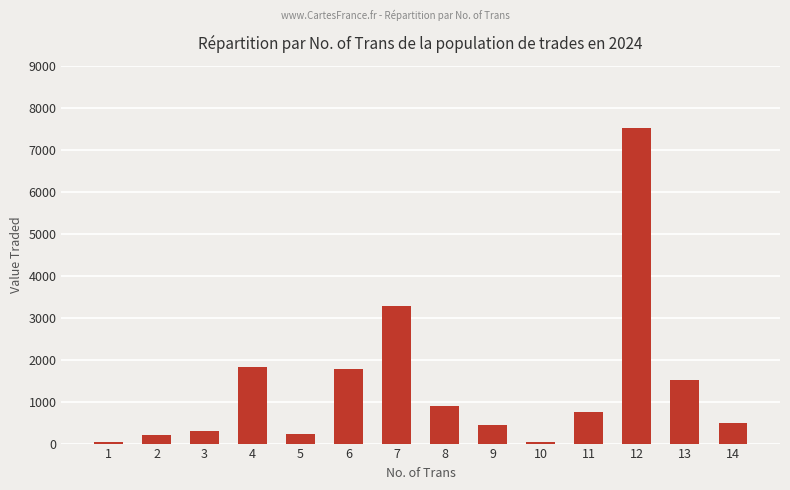

How many series are shown in this chart?

1